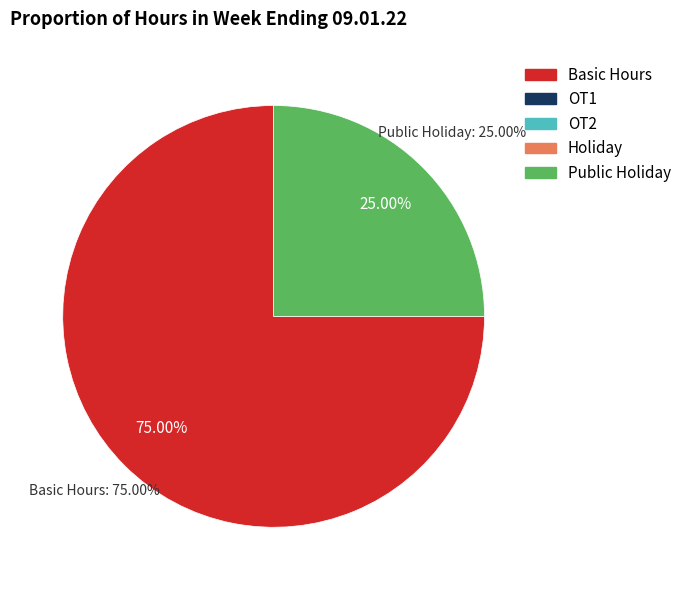

Which has a higher value, OT1 or Public Holiday?

Public Holiday